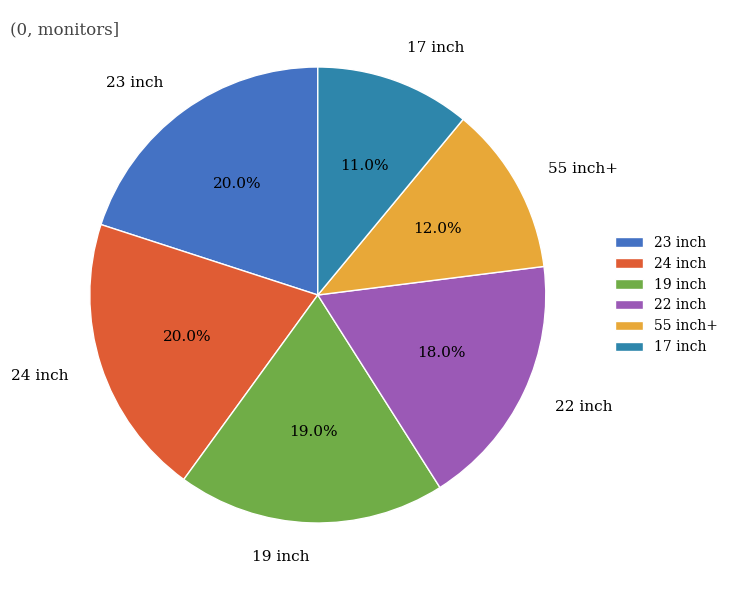

To the nearest percent, what is the combined percentage of 55 inch+ and 19 inch?

31%